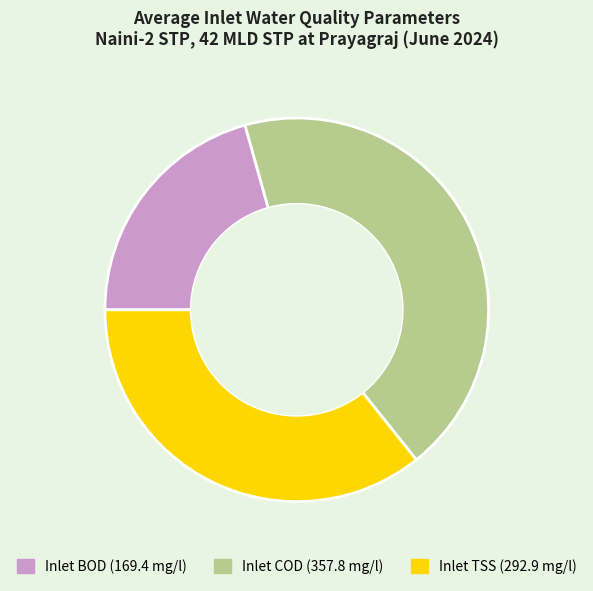

Is there a majority slice in this chart?

No